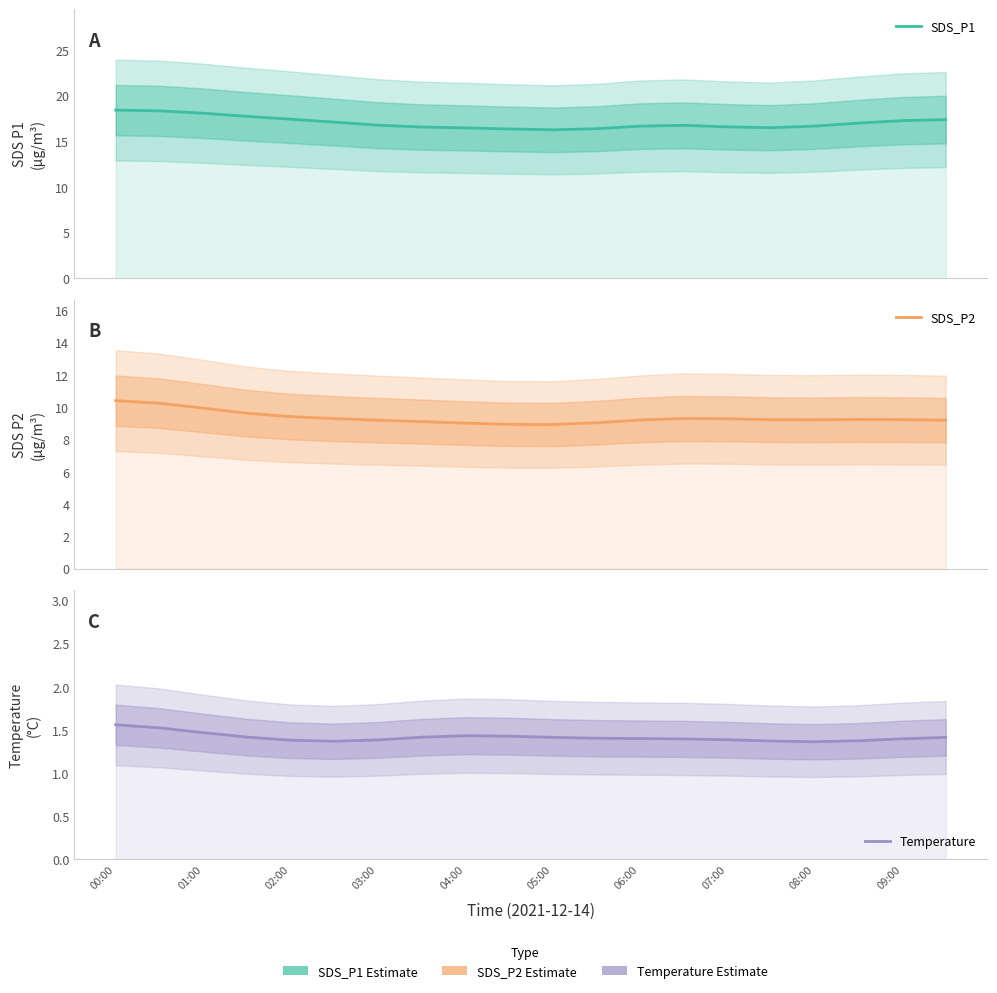

What is the value of the Temperature point at the 8th from the left?

1.4